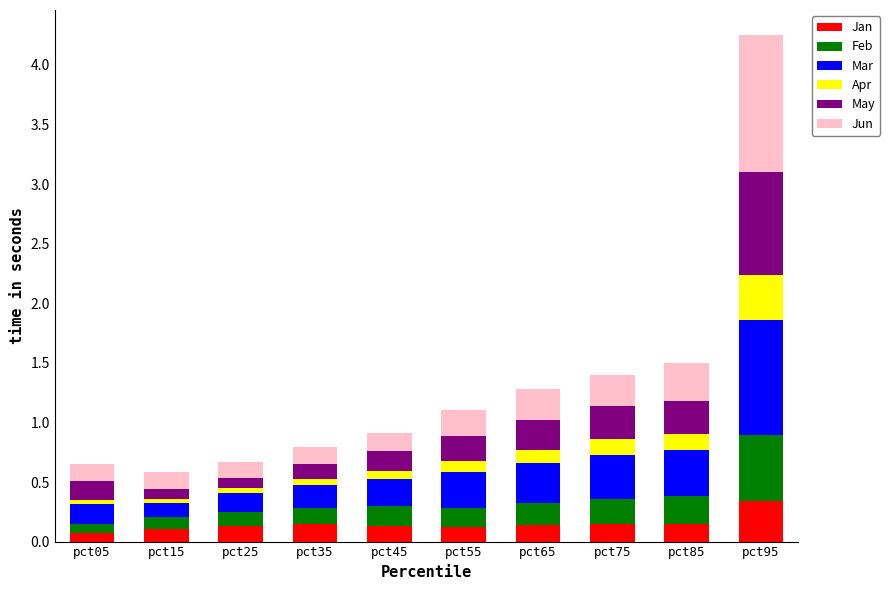

What is the sum of all Jan values?

1.5